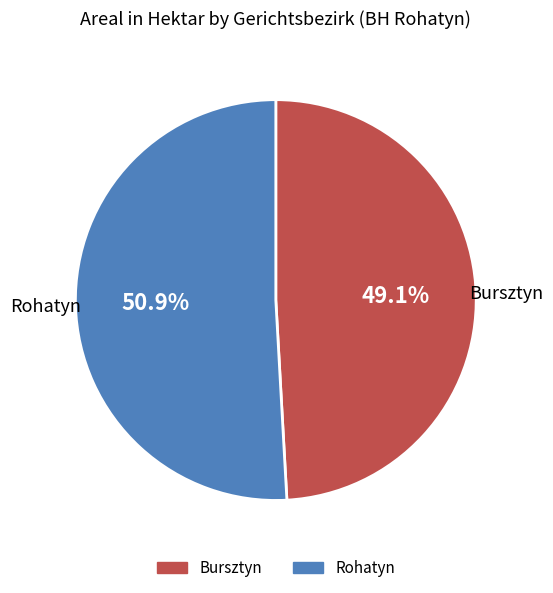

What is the majority slice?

Rohatyn